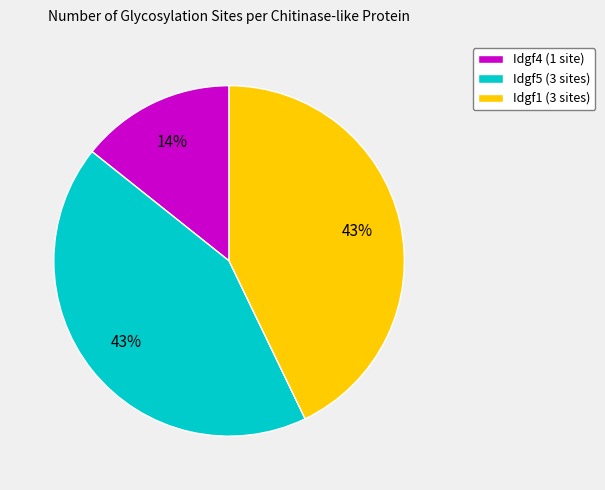

Combined, do Idgf5 (3 sites) and Idgf1 (3 sites) account for over 50%?

Yes